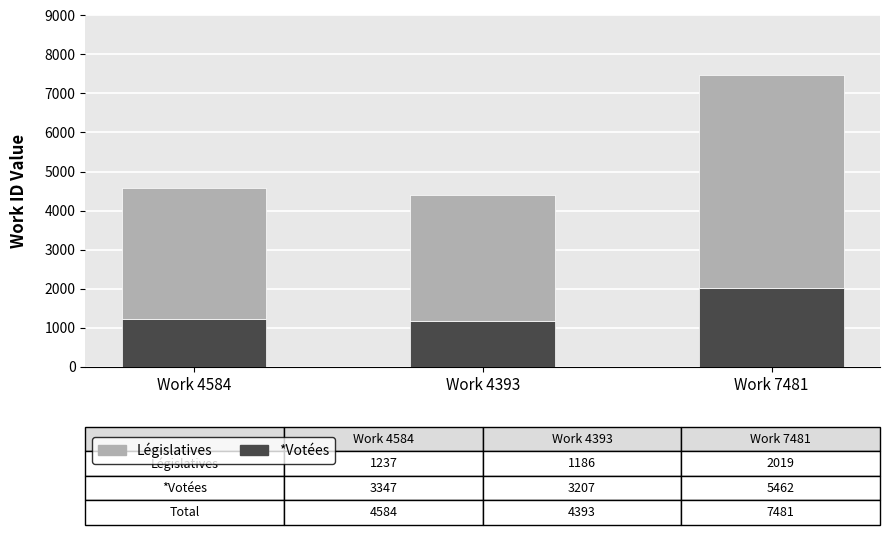

Reading left to right, what are the values for *Votées?

1237	1186	2019